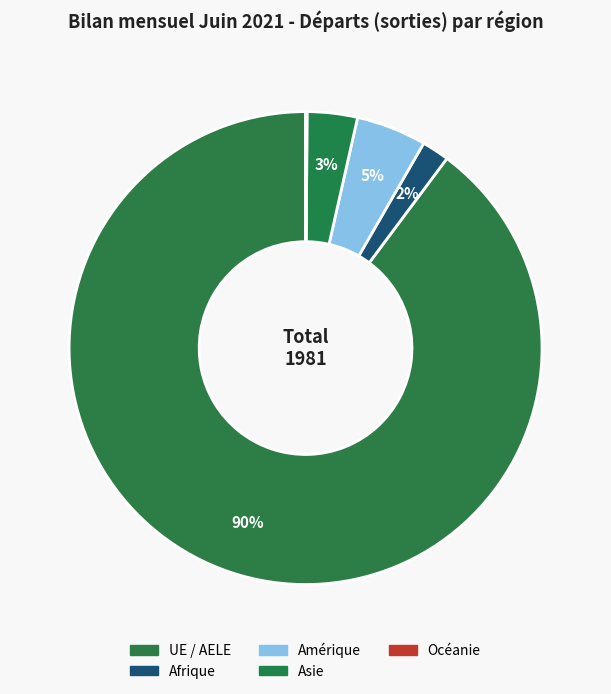

What is the smallest slice in the pie chart?

Océanie